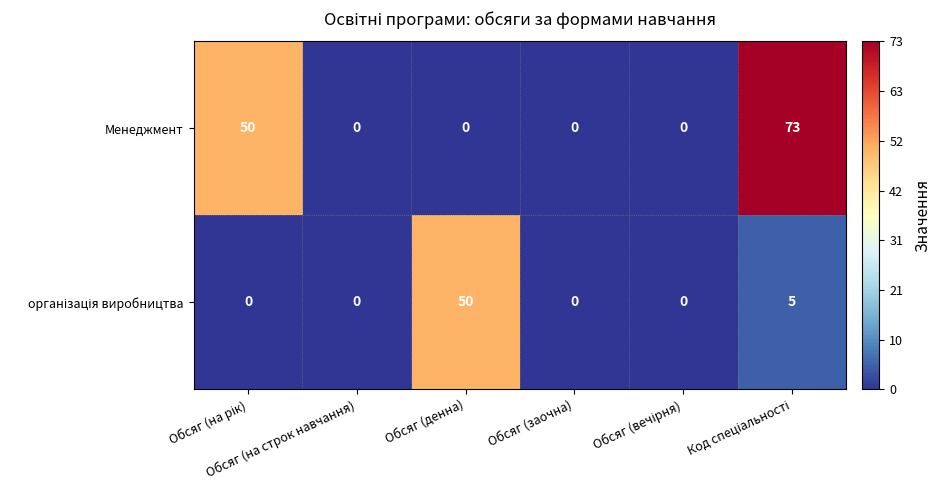

Which series has the largest range (max minus min)?

Менеджмент